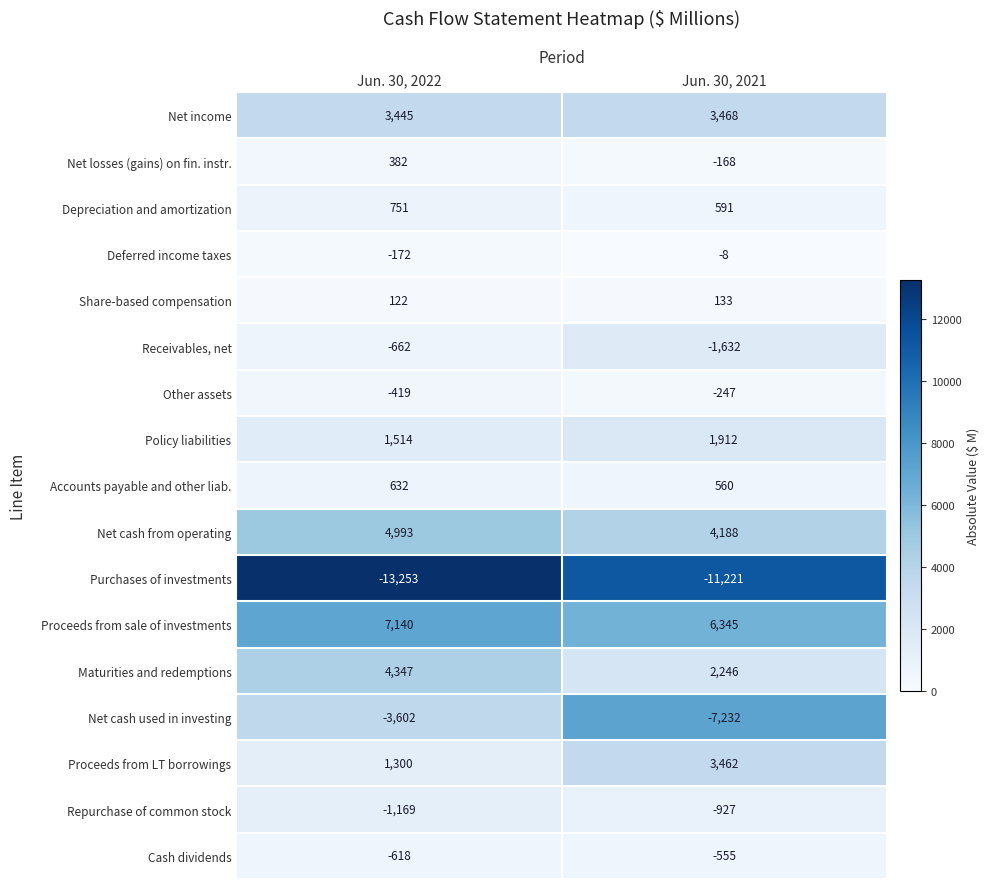

Is the value of Net cash from operating at Jun. 30, 2022 greater than the value of Proceeds from sale of investments at Jun. 30, 2022?

No